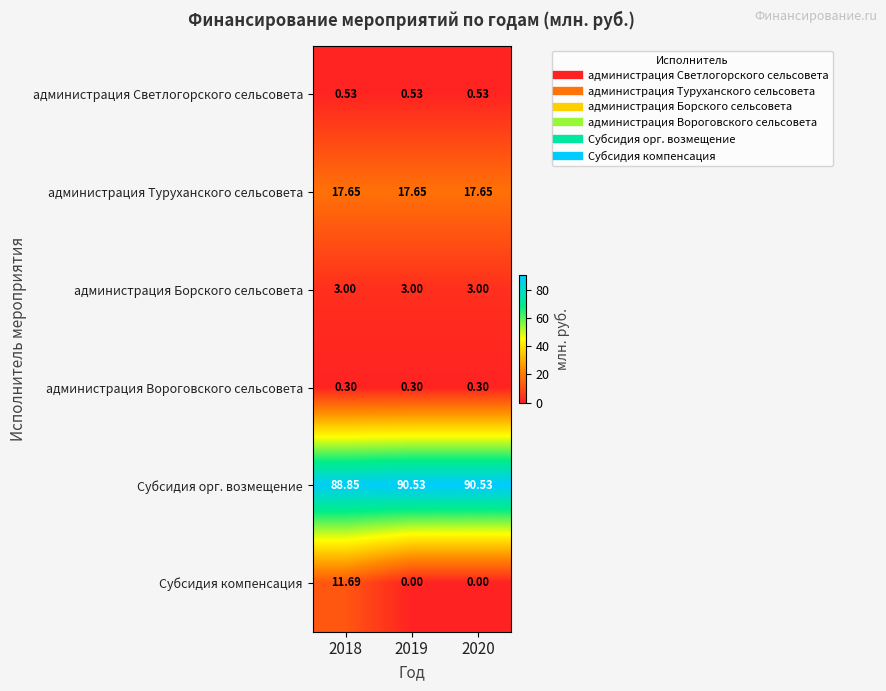

Which series has the largest range (max minus min)?

Субсидия компенсация